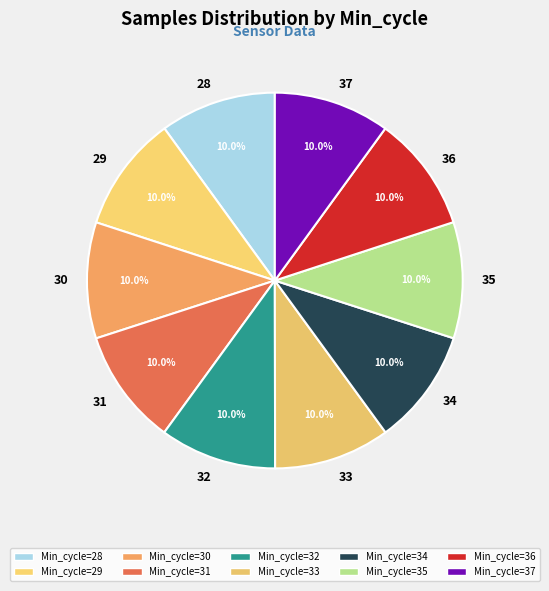

How many slices are in this pie chart?

10